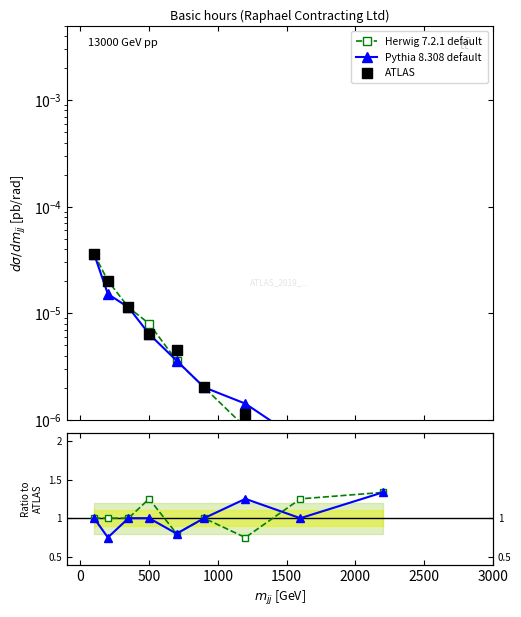

What are all the series names shown in the legend?

Herwig 7.2.1 default, Pythia 8.308 default, ATLAS